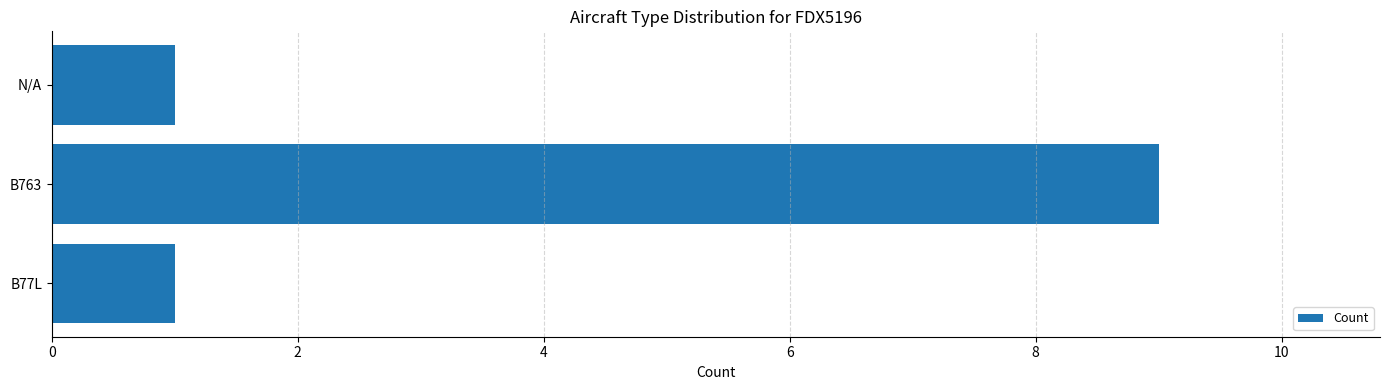

What is the difference between the values at N/A and B763?

8